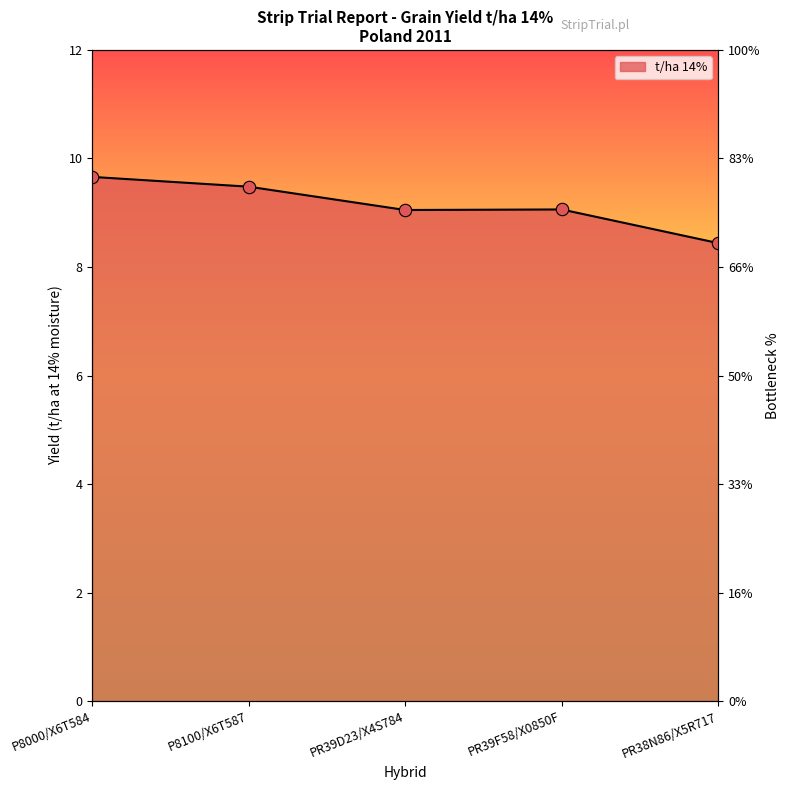

What is the ratio of the value at P8100/X6T587 to the value at PR39D23/X4S784?

1.0